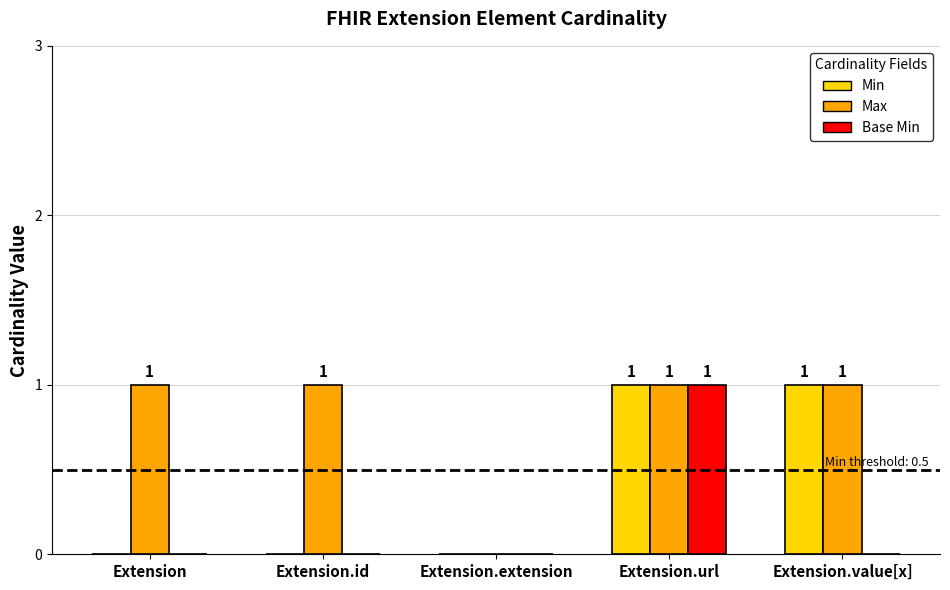

Which series has the largest total across all categories?

Max